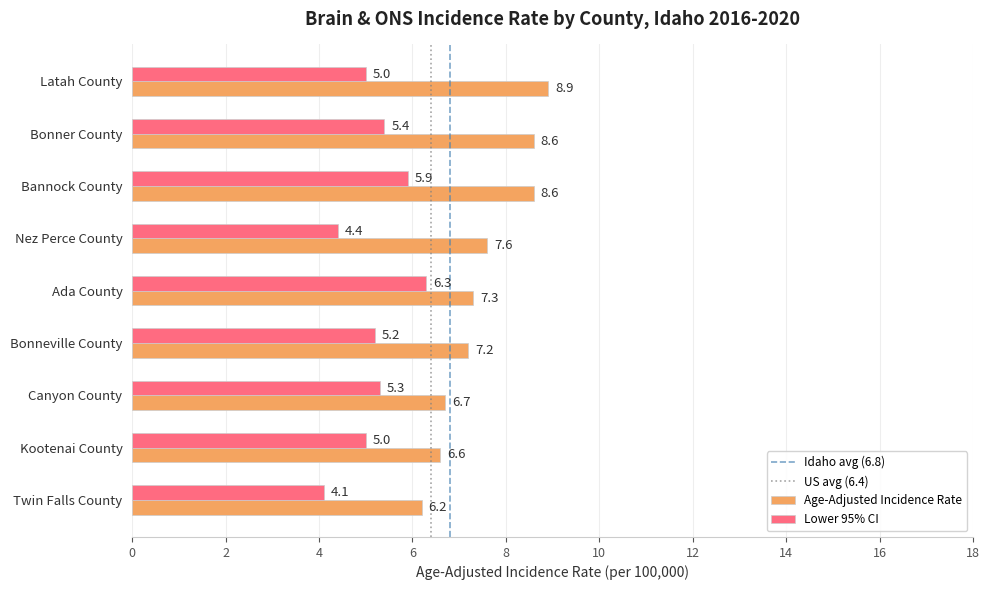

Count the number of categories in the chart.

9